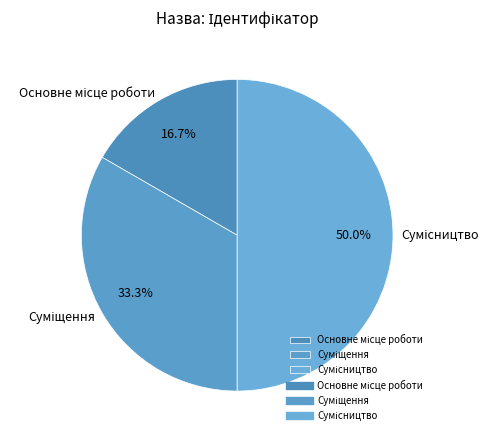

What is the change in value from Основне місце роботи to Суміщення?

+1